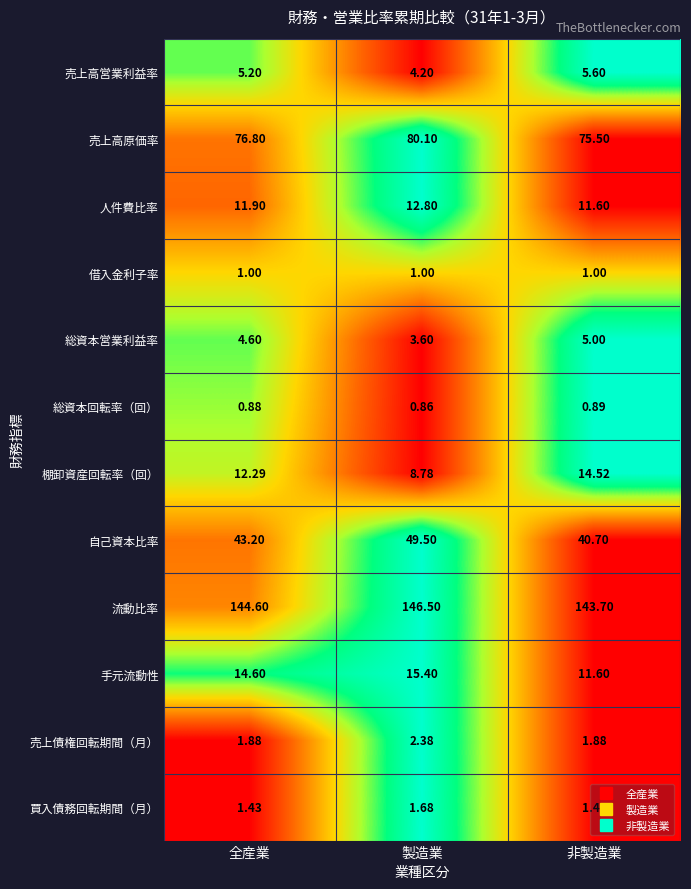

Which series has the largest total across all categories?

流動比率